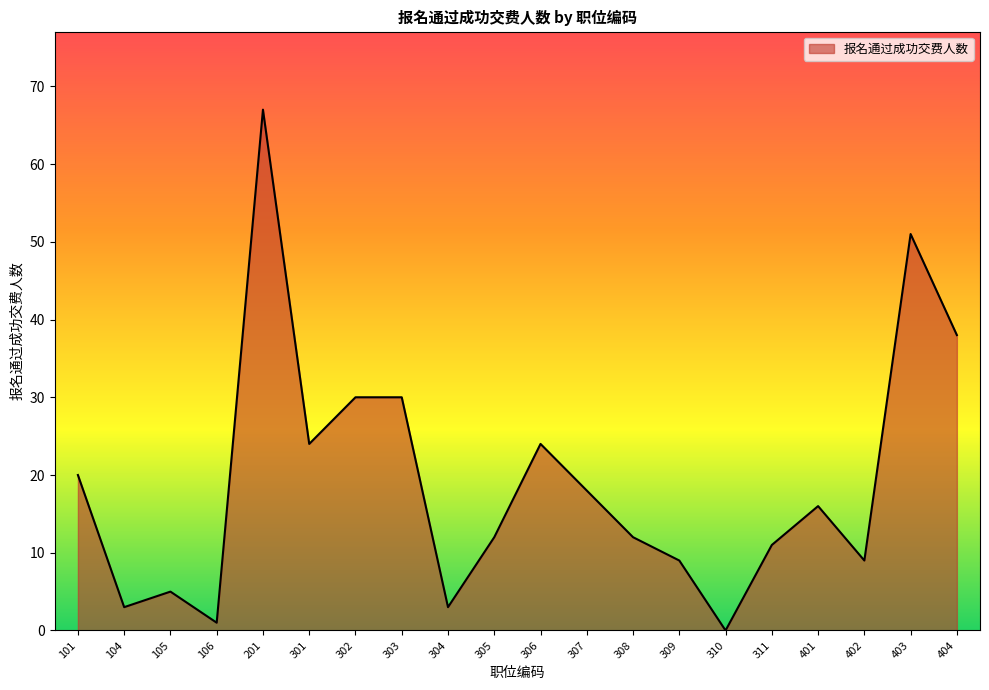

Which category has the highest value across all series?

201